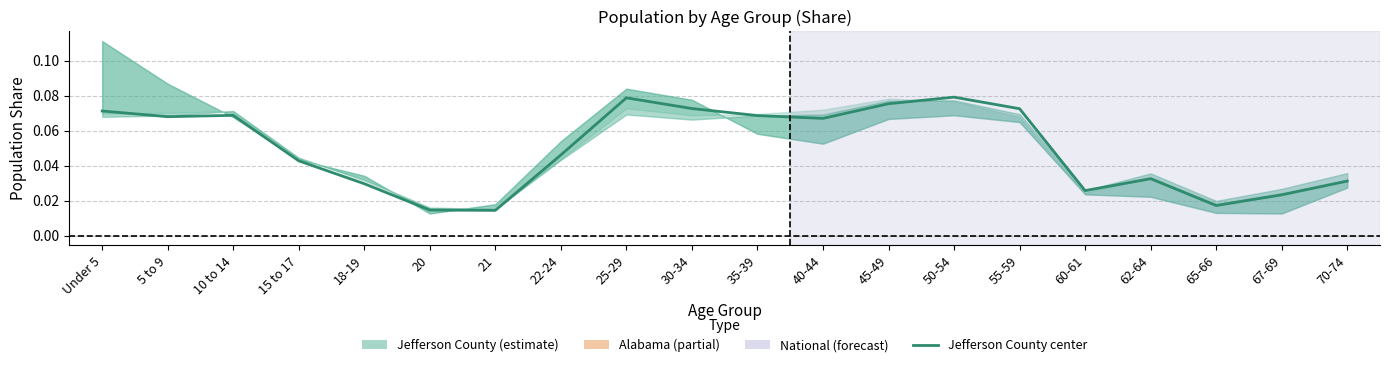

List the labels in order of value, largest first.

50-54, 25-29, 45-49, 30-34, 55-59, Under 5, 10 to 14, 35-39, 5 to 9, 40-44, 22-24, 15 to 17, 62-64, 70-74, 18-19, 60-61, 67-69, 65-66, 20, 21